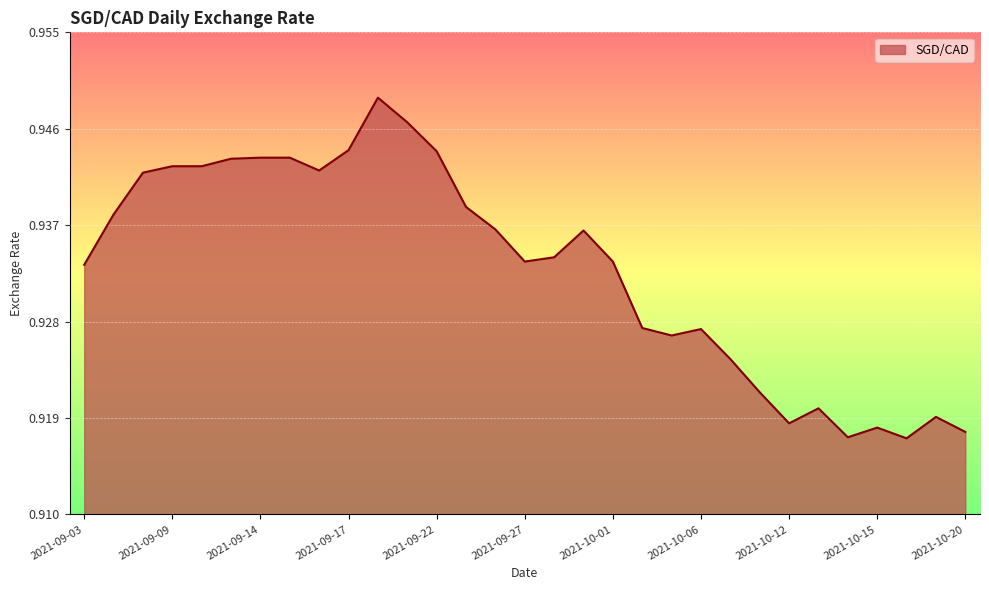

True or false: the data has more than 2 interior local peaks.

True